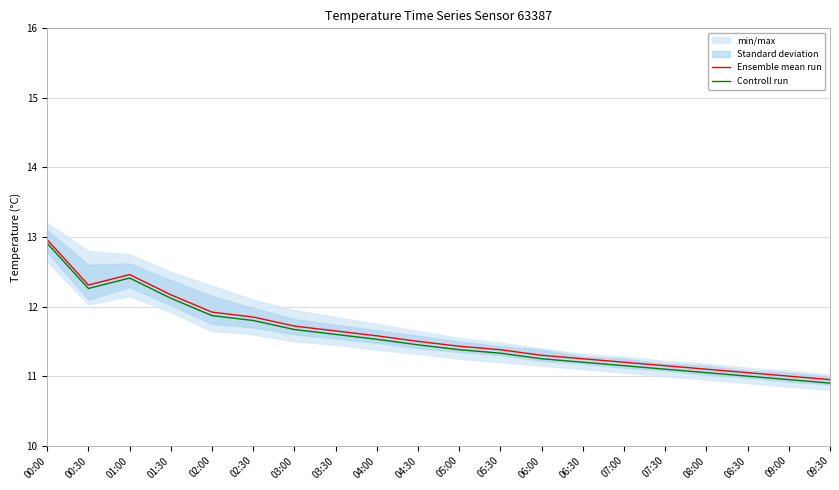

True or false: Ensemble mean run and Controll run intersect in this chart.

False